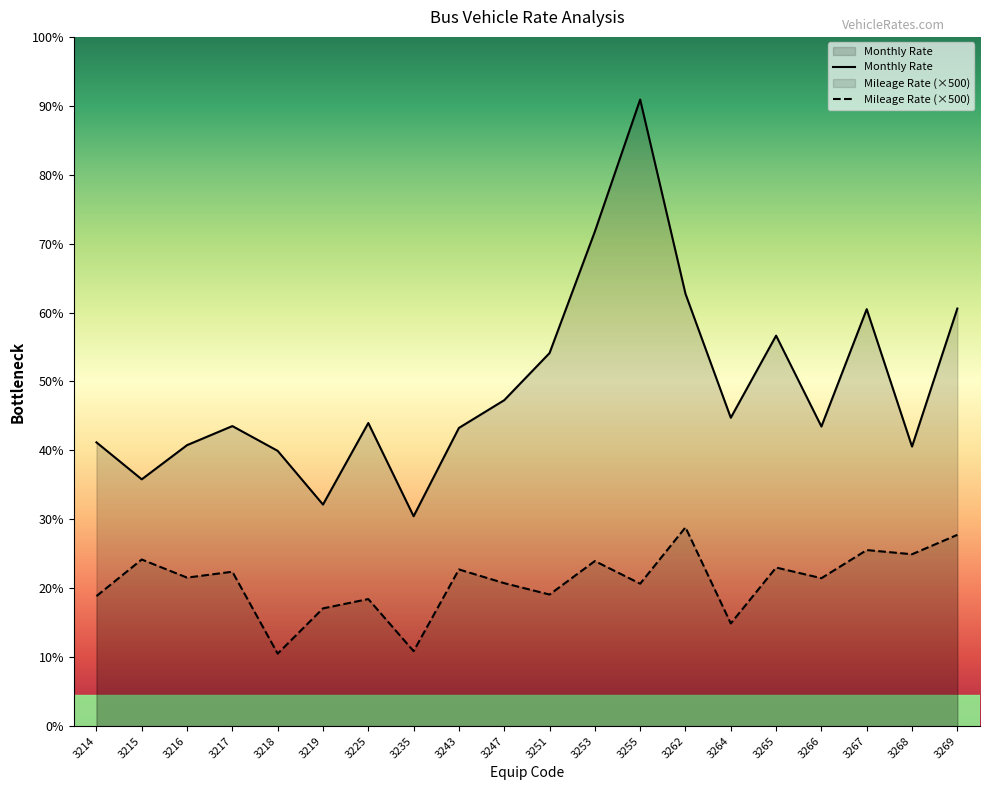

Is the value of Monthly Rate at 3214 greater than the value of Mileage Rate at 3216?

Yes